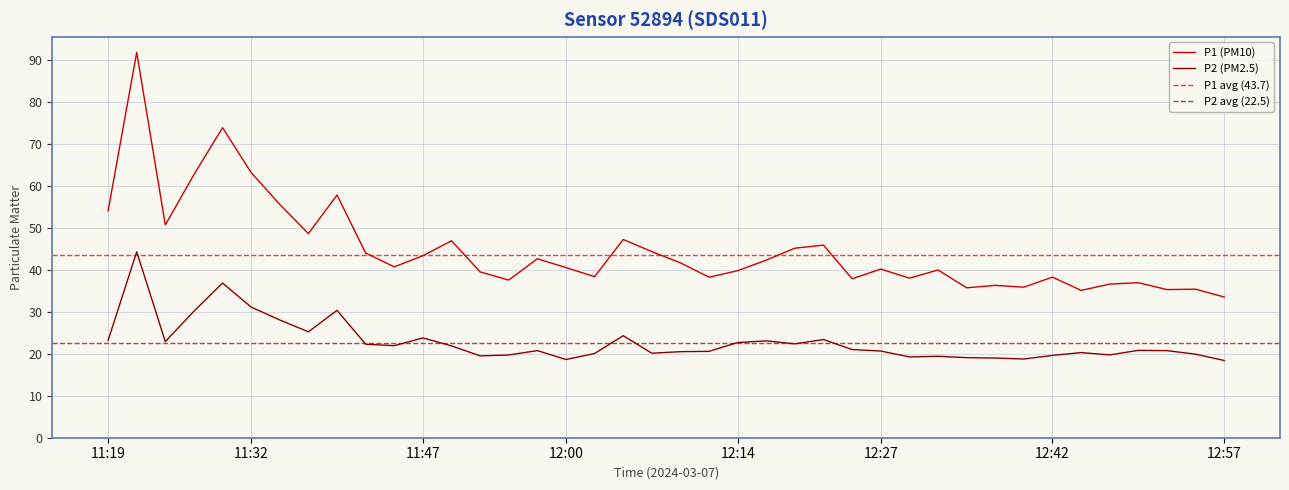

Rank the series at 11:52 from lowest to highest value.

P2, P1